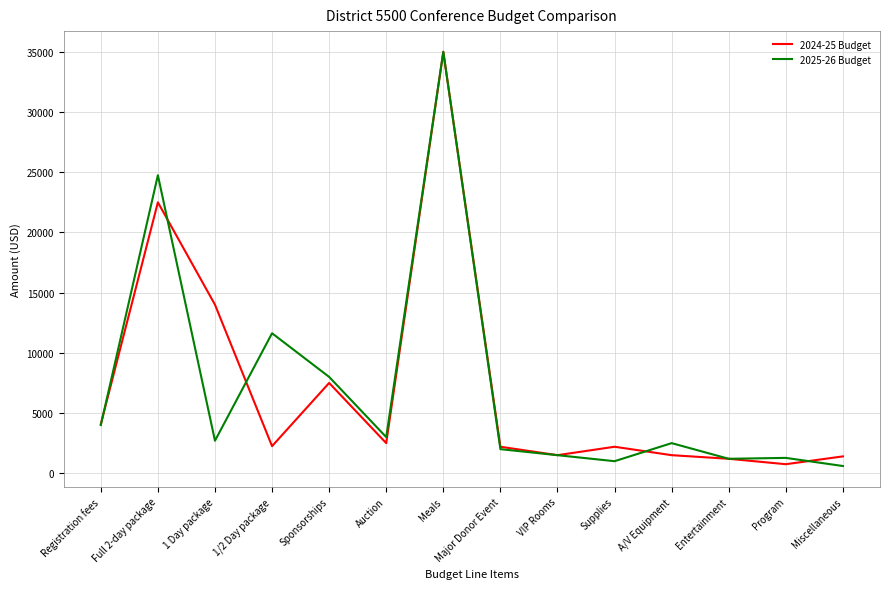

At how many categories does at least one series exceed 15821?

2